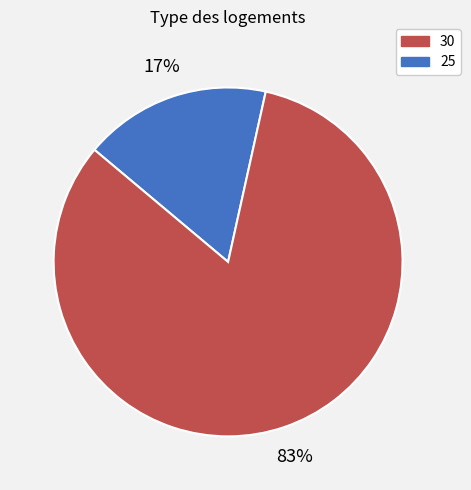

How many slices are in this pie chart?

2